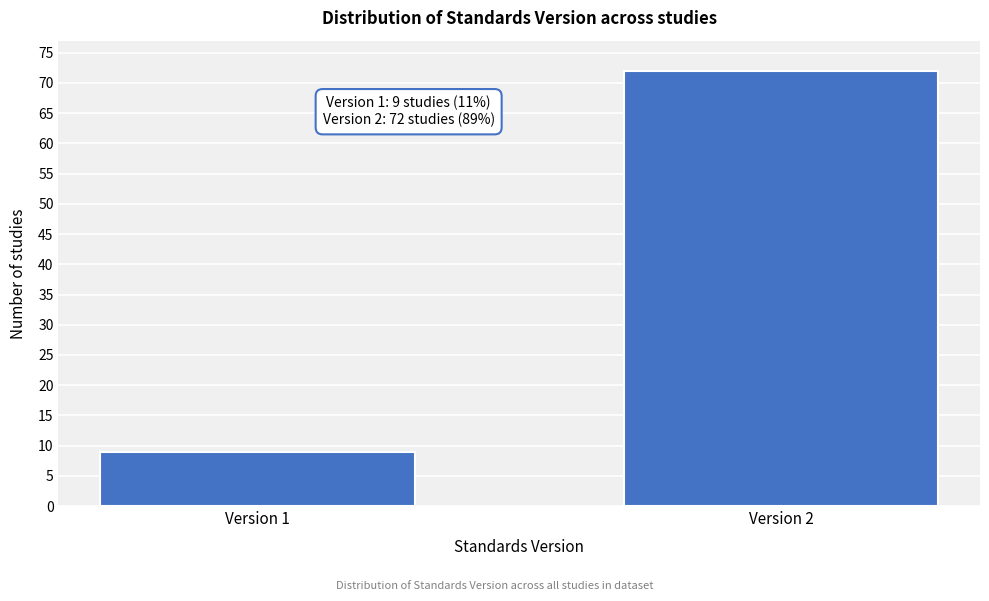

Reading right to left, extract all data points from this chart.

72	9